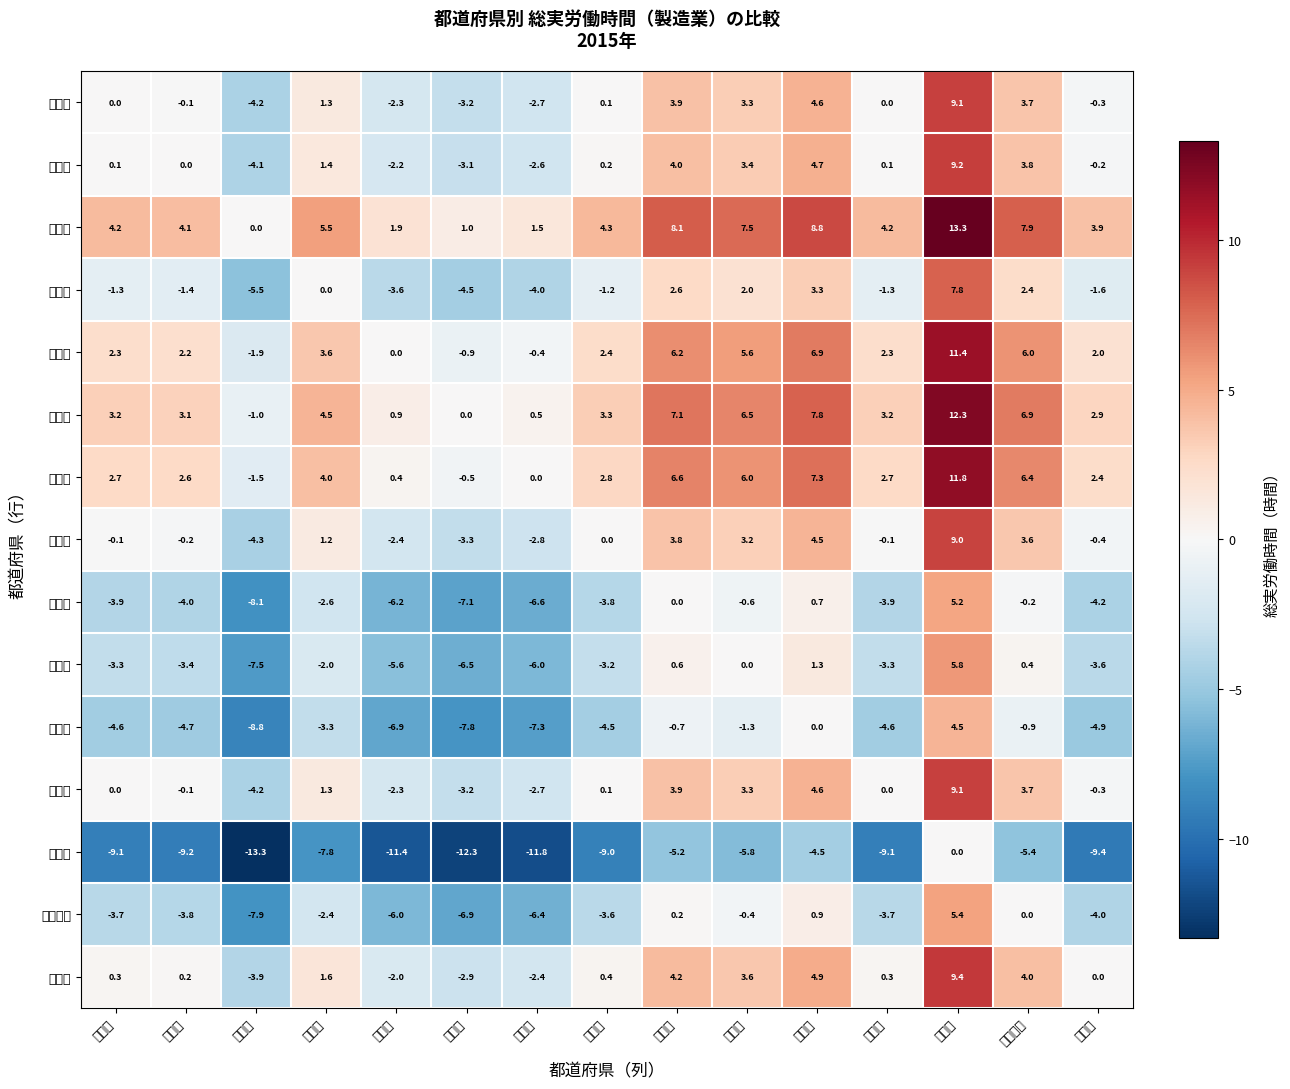

What is the spread (max minus min) of values at 宮城県?

13.3